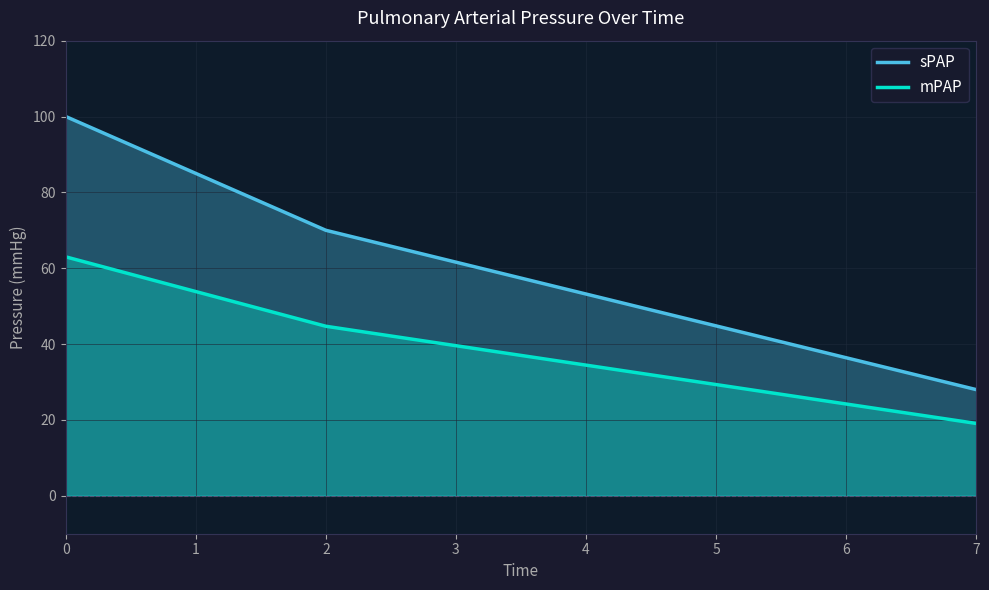

Is the value of mPAP at 0 greater than the value of sPAP at 2?

No